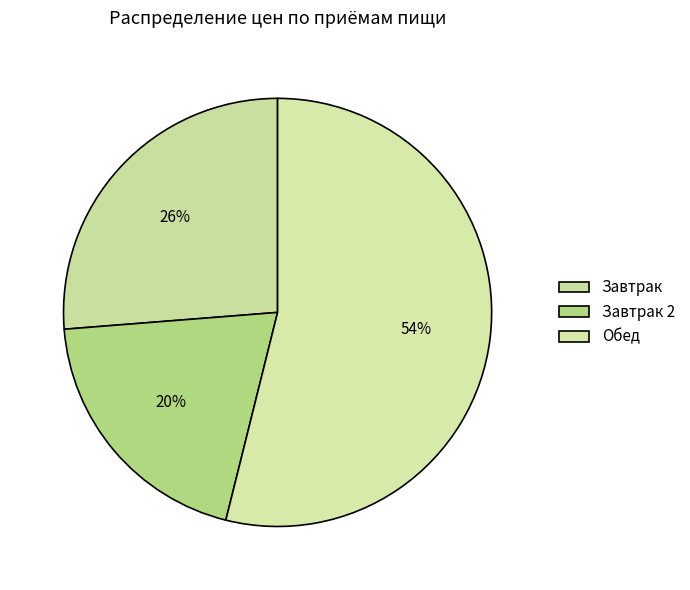

Does any single category account for the majority?

Yes